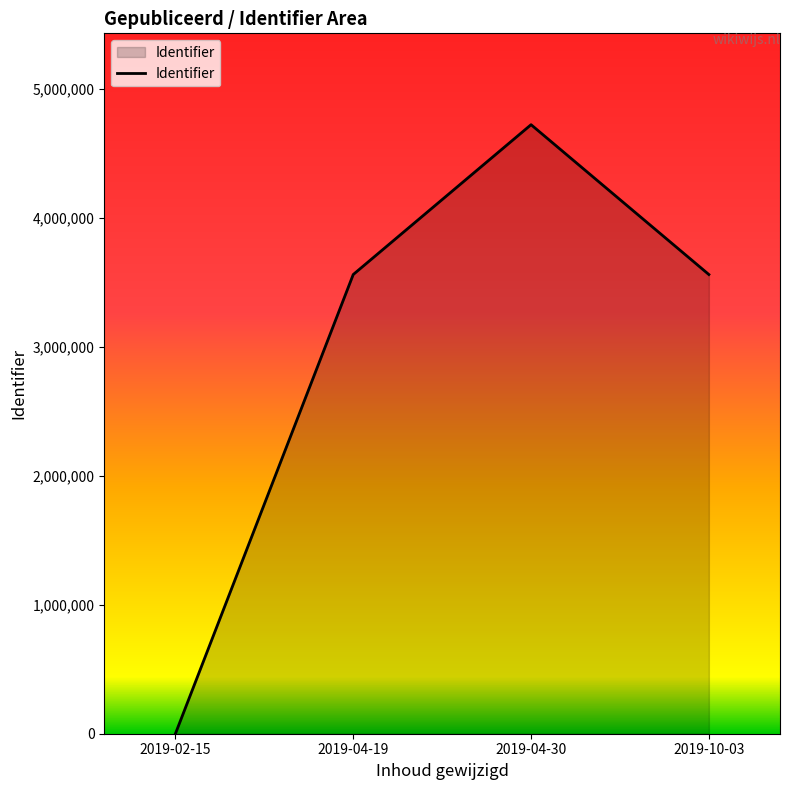

What is the difference between the second highest and minimum values?

3559241